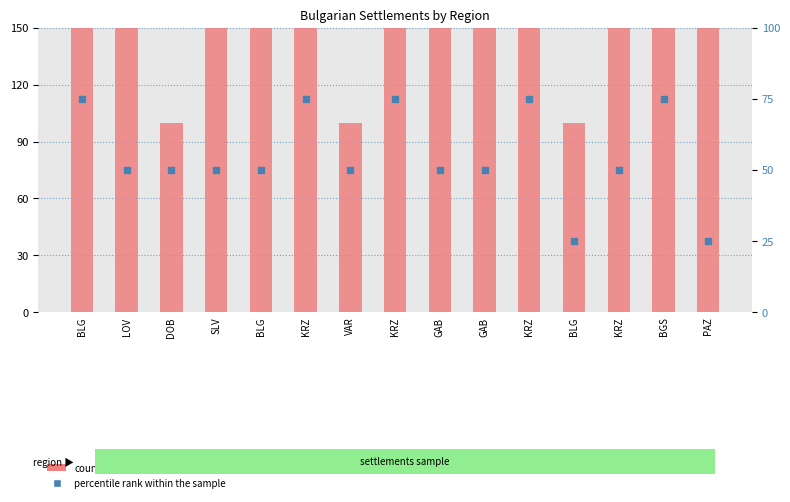

Is the value of count at KRZ greater than the value of percentile rank within the sample at BLG?

Yes